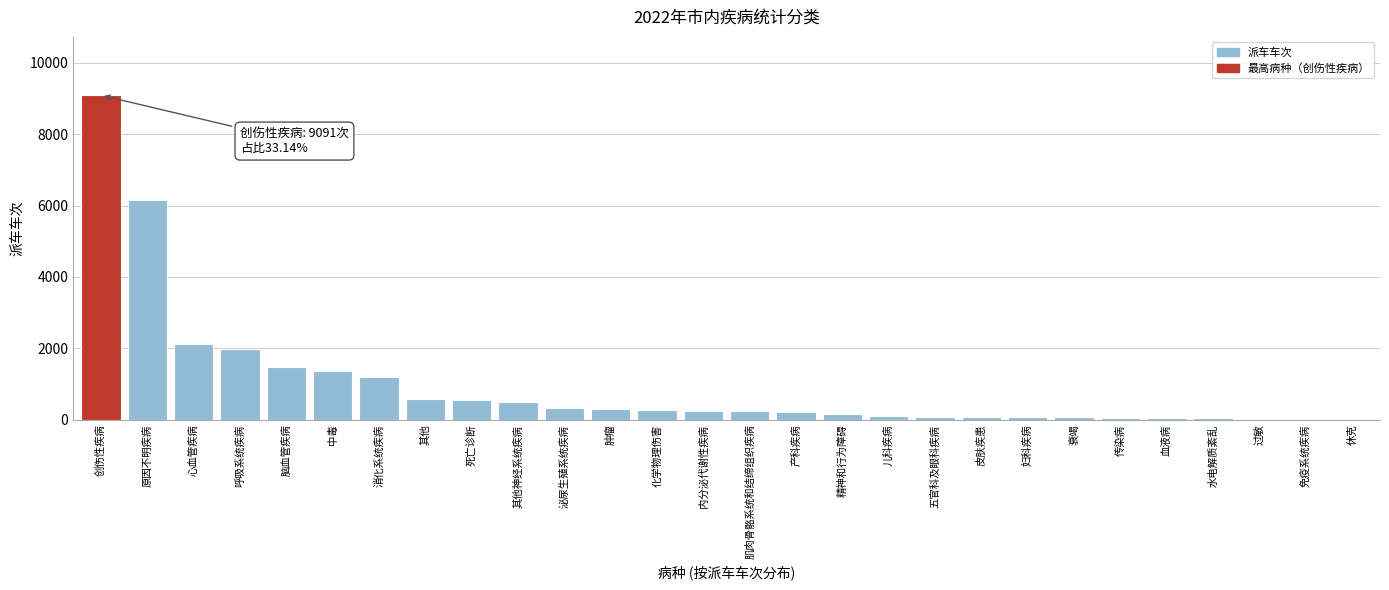

True or false: the data shows 9091 at 创伤性疾病.

True